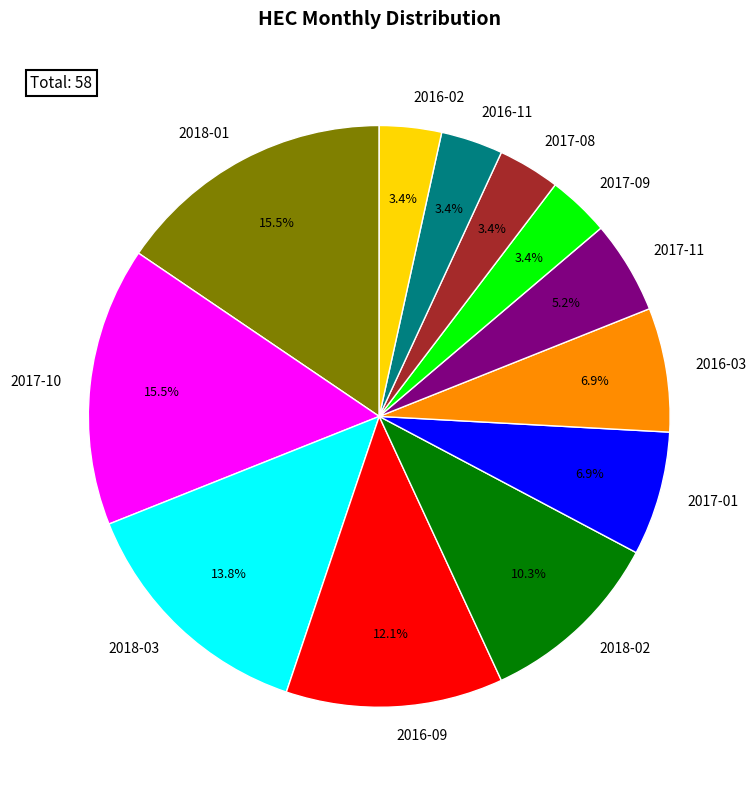

Is it true that 2018-02 is 10% of the pie?

True